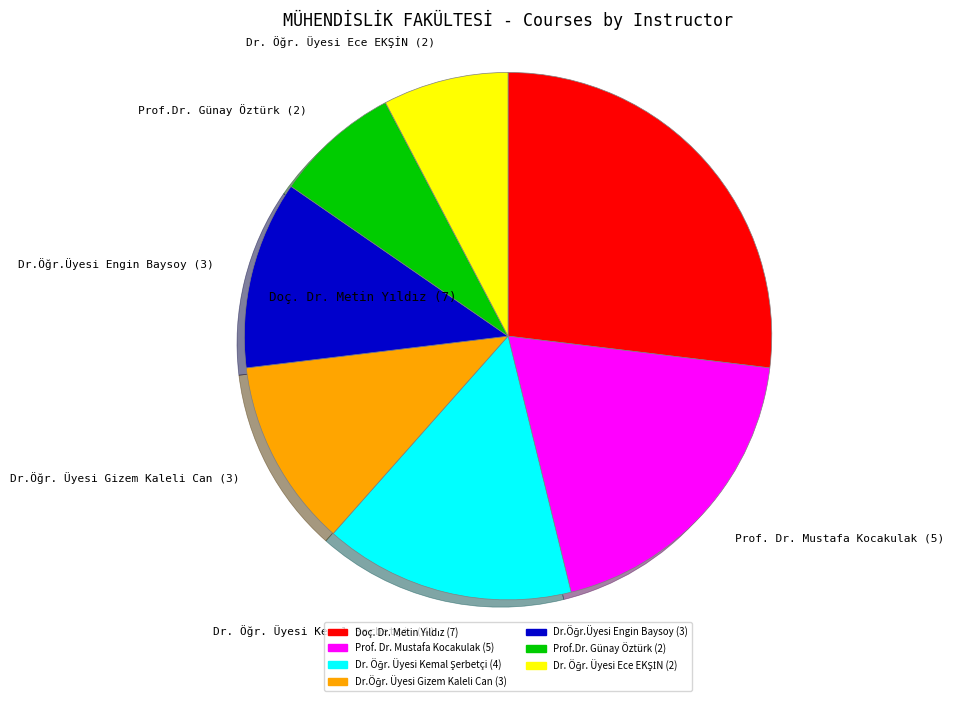

Does any single category account for the majority?

No